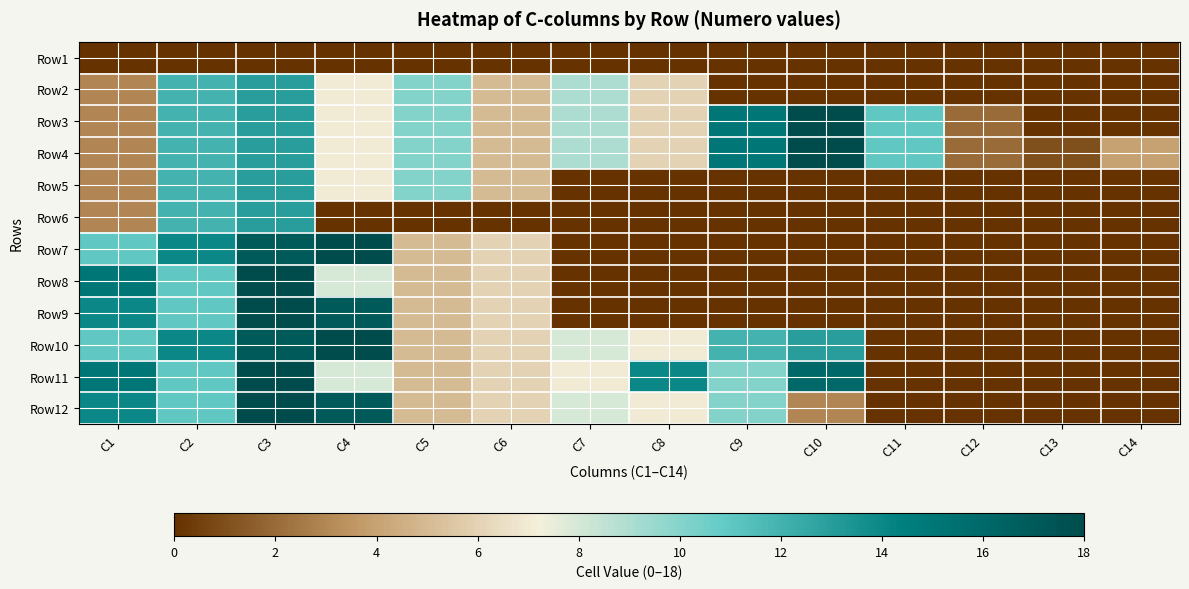

What is the spread (max minus min) of values at C3?

18